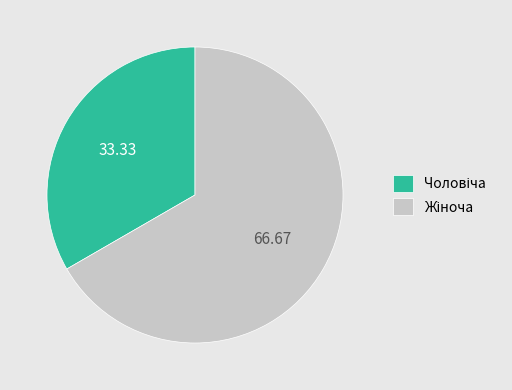

Does any single category account for the majority?

Yes